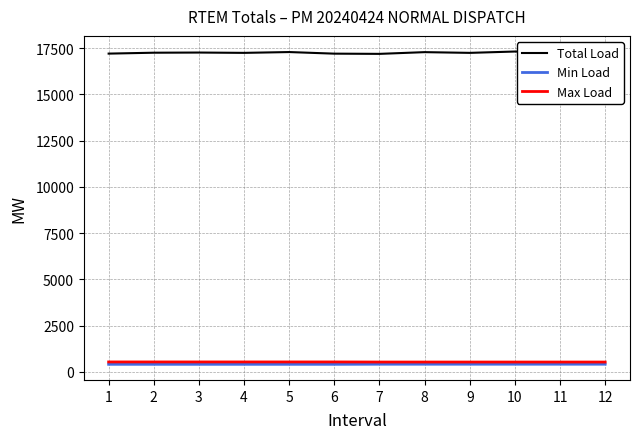

What is the maximum value for Min Load?

413.8